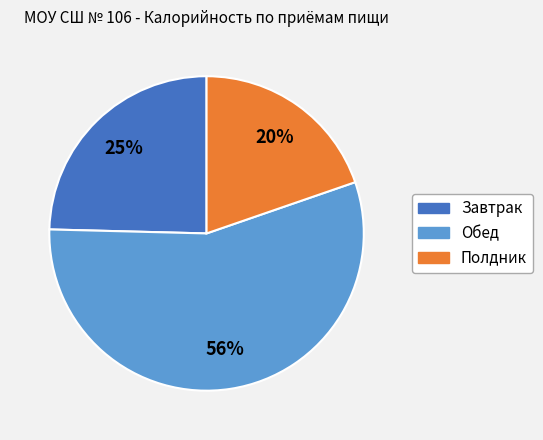

To the nearest percent, what percentage of the pie is Полдник?

20%